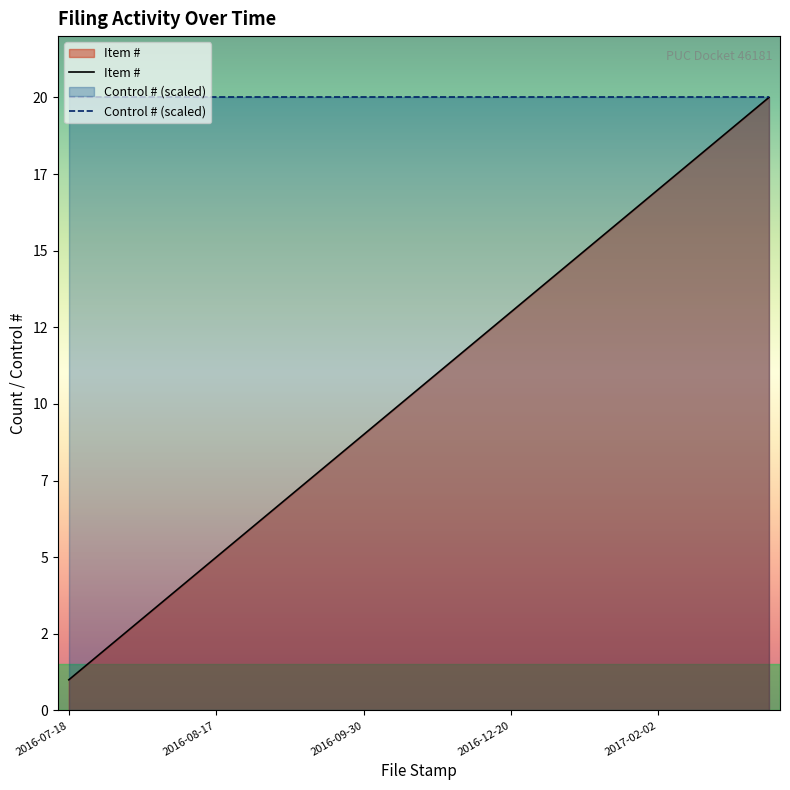

Reading right to left, transcribe all the data shown in this chart.

20	19	18	17	16	15	14	13	12	11	10	9	8	7	6	5	4	3	2	1